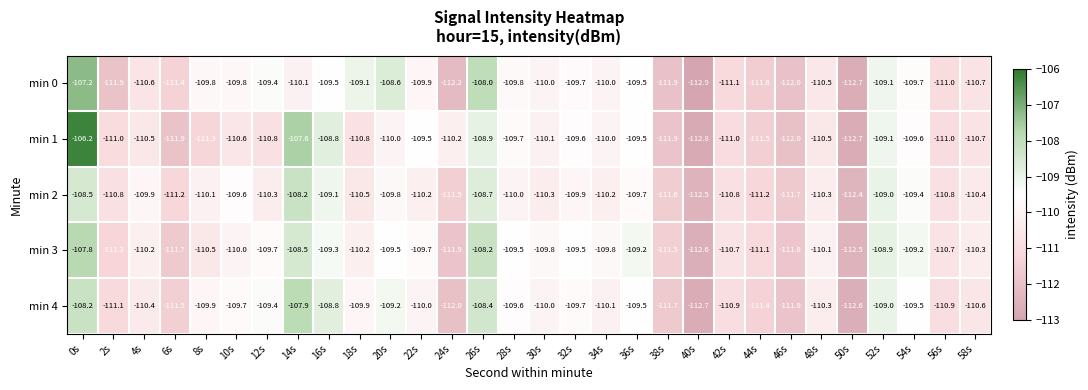

What is the maximum value for min 0?

-107.2